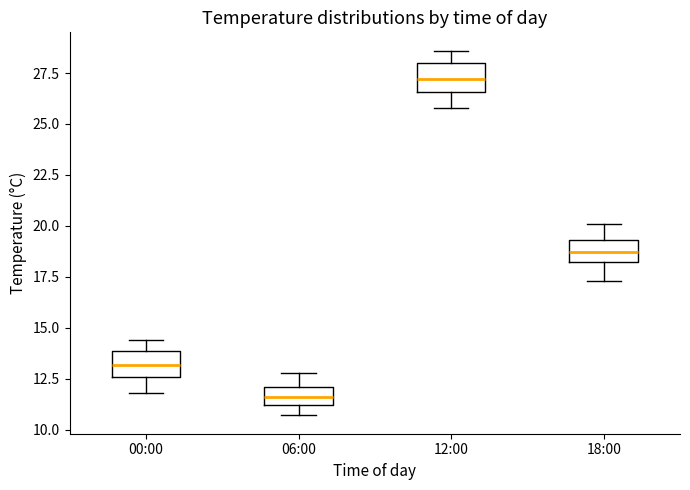

Reading left to right, transcribe this box plot: for each box, give where its median line is, the range the box spans, and where its two whiskers end, as read against the y-axis. The values are not printed on the chart, so give them approximately, as read against the axis.

00:00: median 13.0, box 12.5 to 14.0, whiskers 12.0 to 14.5
06:00: median 11.5, box 11.0 to 12.0, whiskers 10.5 to 13.0
12:00: median 27.0, box 26.5 to 28.0, whiskers 26.0 to 28.5
18:00: median 18.5, box 18.0 to 19.5, whiskers 17.5 to 20.0